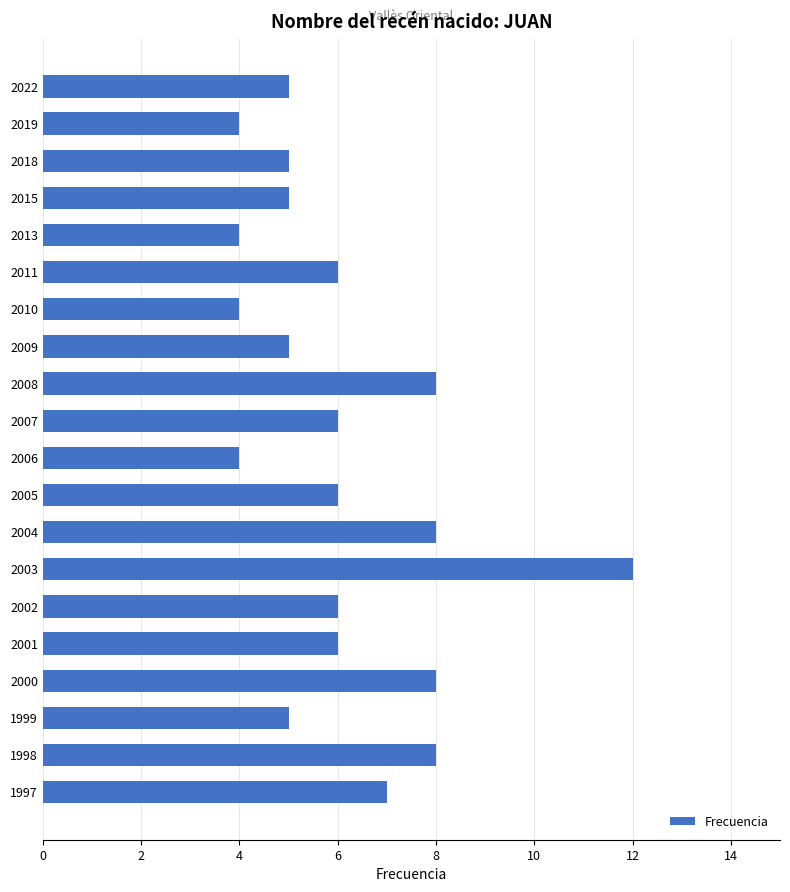

What is the ratio of the value at 2002 to the value at 2006?

1.5